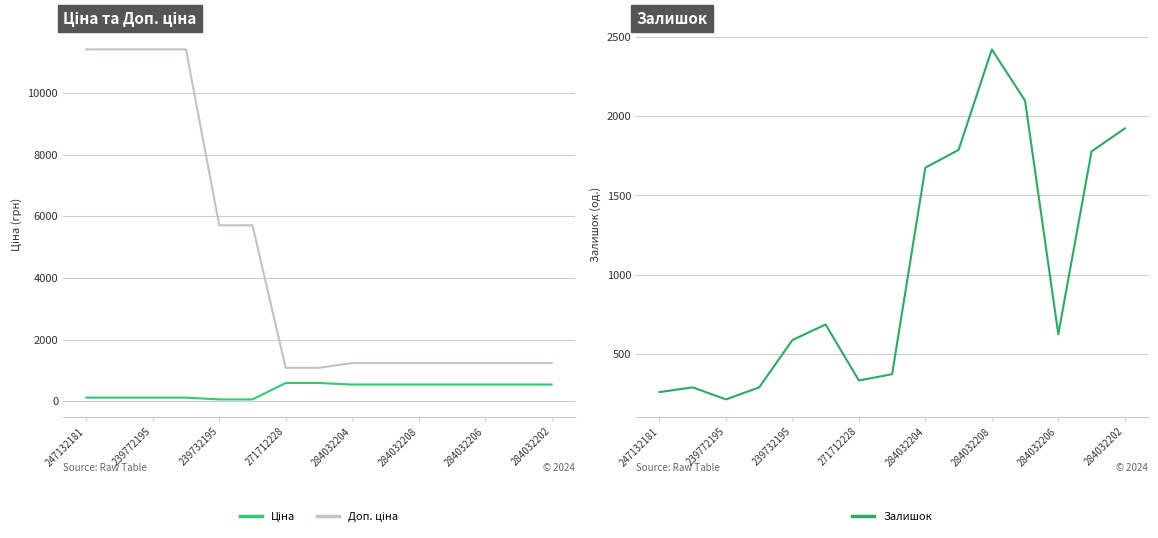

Is it true that Залишок equals 333 at 271712228?

True